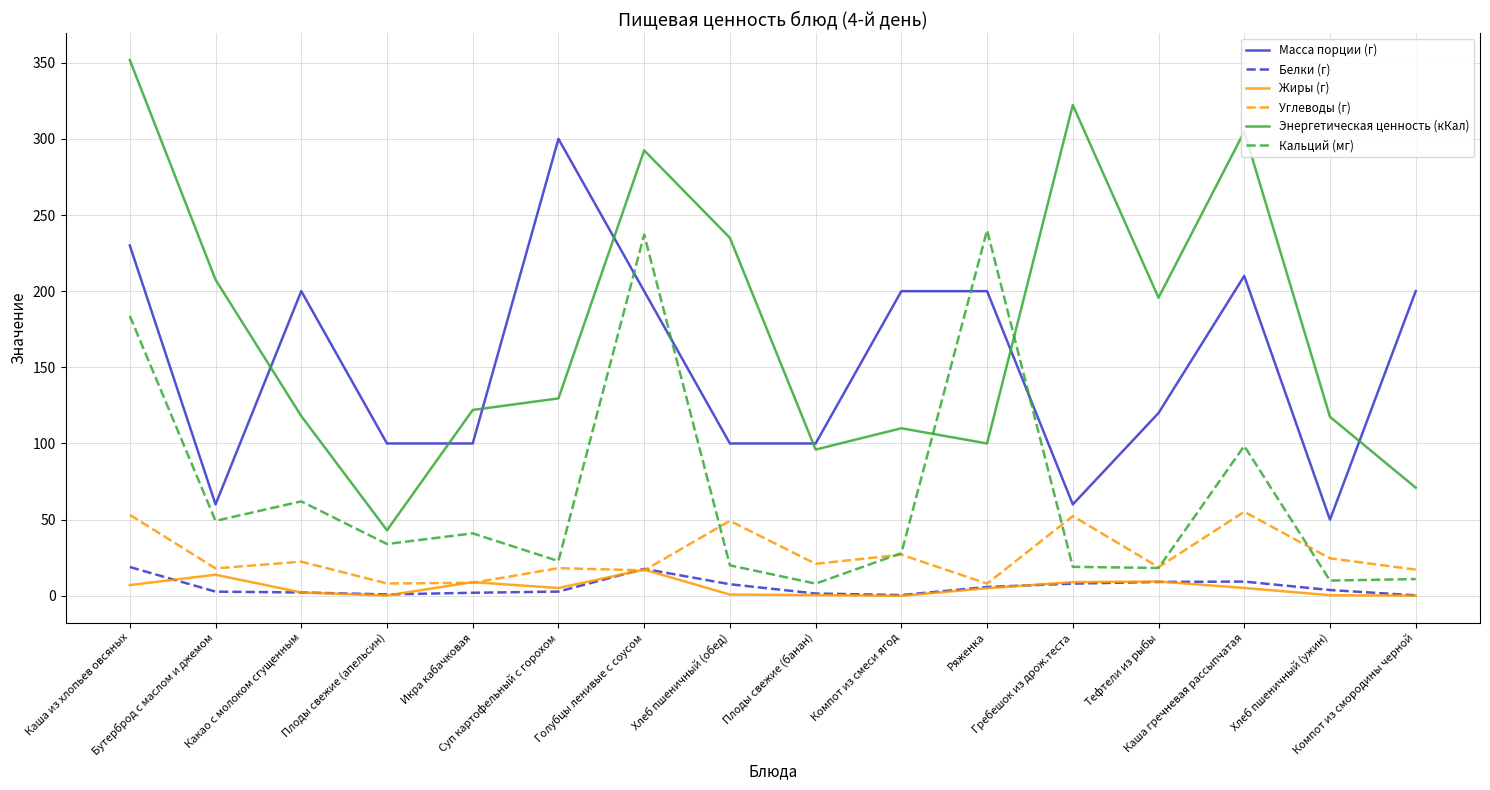

Which series has the largest range (max minus min)?

Энергетическая ценность (кКал)